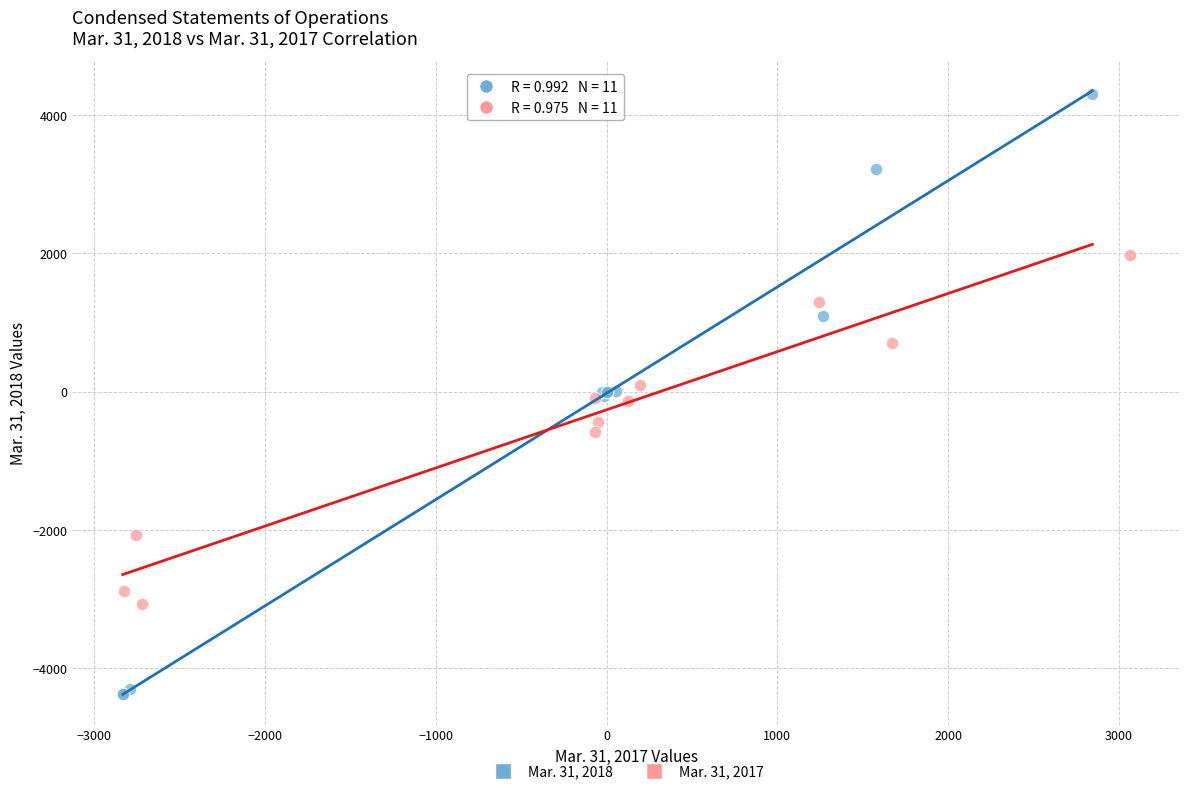

Which series reaches the maximum Y coordinate?

Mar. 31, 2018